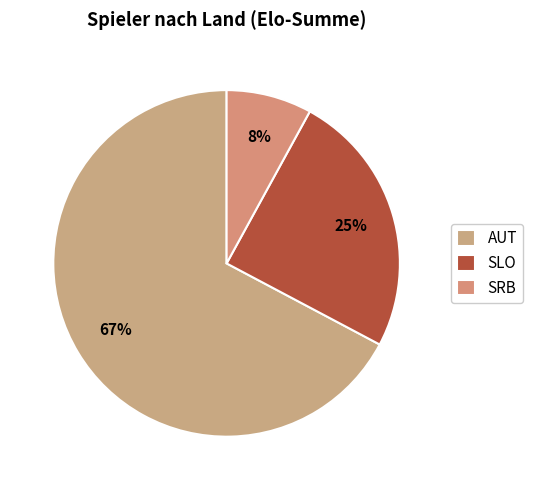

To the nearest percent, what percentage of the pie is AUT?

67%